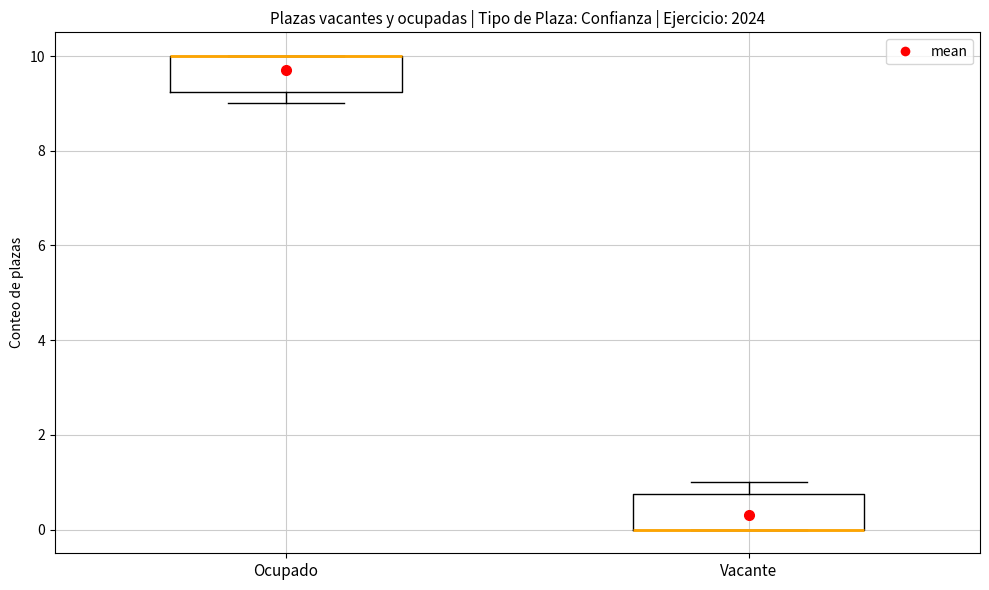

Where is the lower edge of the box for Vacante on the y-axis? The values are not printed on the chart, so give them approximately, as read against the axis.

0.0